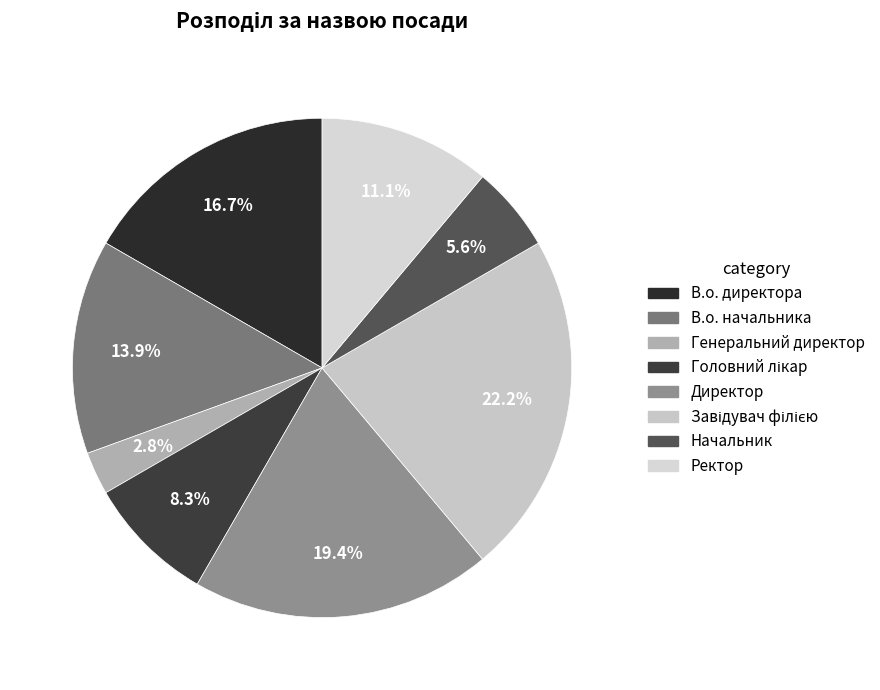

To the nearest percent, what is the difference between the Директор and Ректор slice percentages?

8%